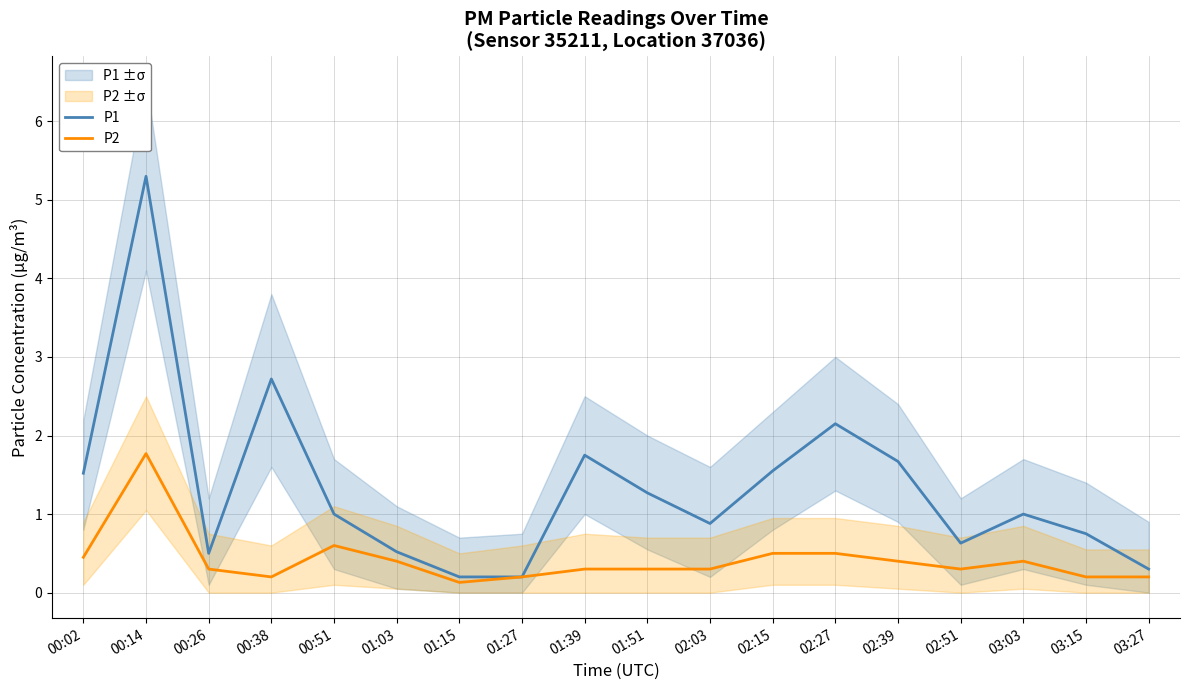

Reading right to left, extract all data points from this chart.

P1: 0.3	0.8	1.0	0.6	1.7	2.1	1.6	0.9	1.3	1.8	0.2	0.2	0.5	1.0	2.7	0.5	5.3	1.5
P2: 0.2	0.2	0.4	0.3	0.4	0.5	0.5	0.3	0.3	0.3	0.2	0.1	0.4	0.6	0.2	0.3	1.8	0.5